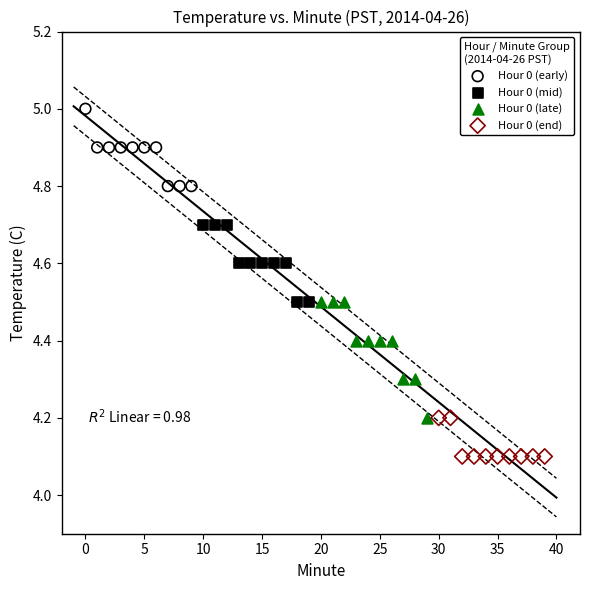

Which series contains the highest Y value?

Hour 0 (early)